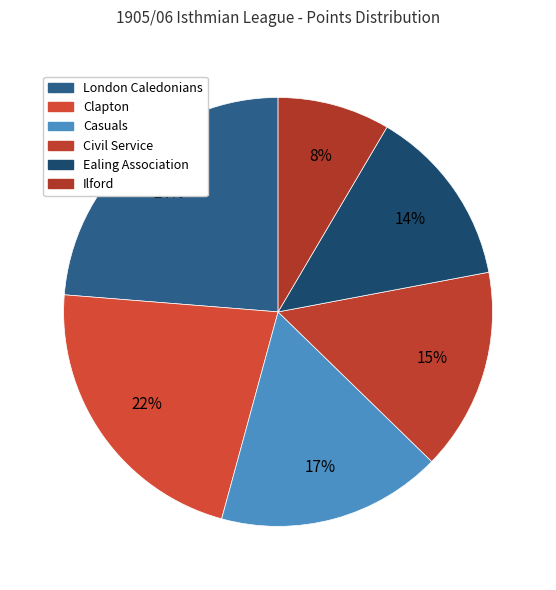

Which category has the smallest portion of the pie?

Ilford